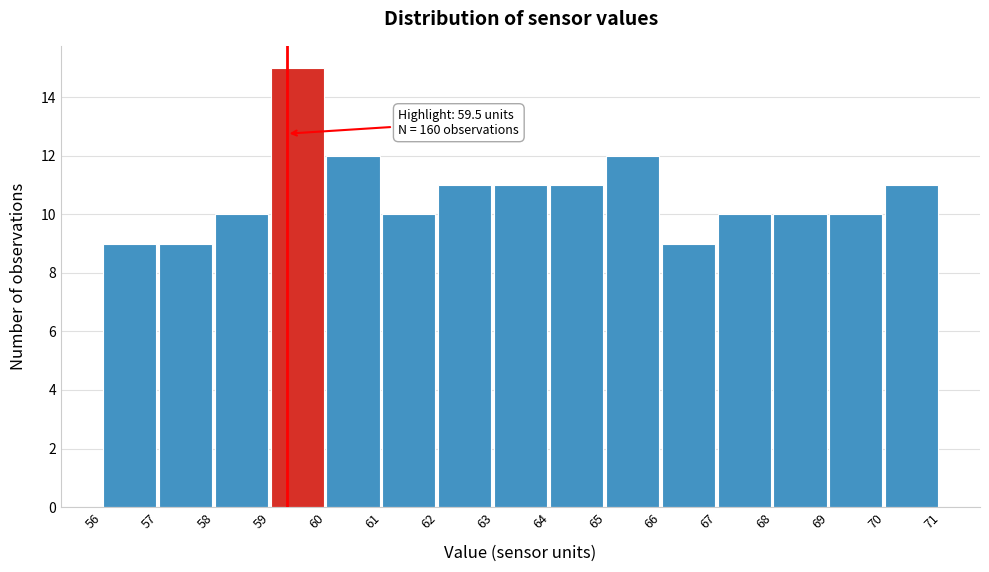

Reading left to right, list all the values displayed in this chart.

9	9	10	15	12	10	11	11	11	12	9	10	10	10	11